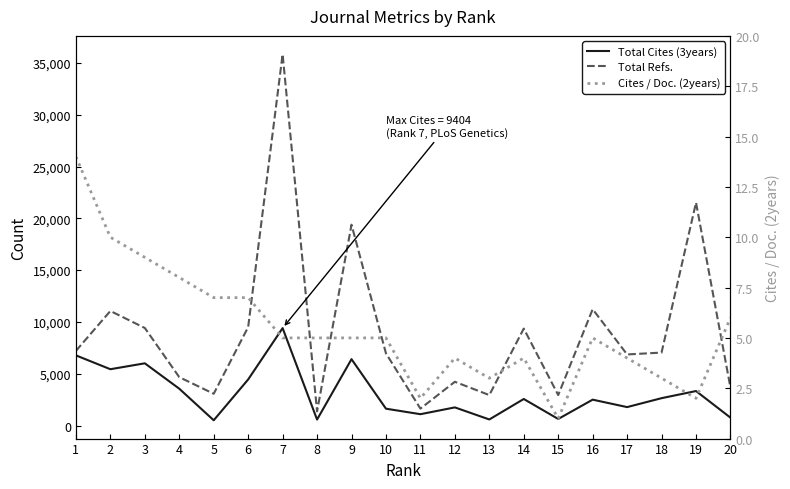

At how many categories does at least one series exceed 34645?

1